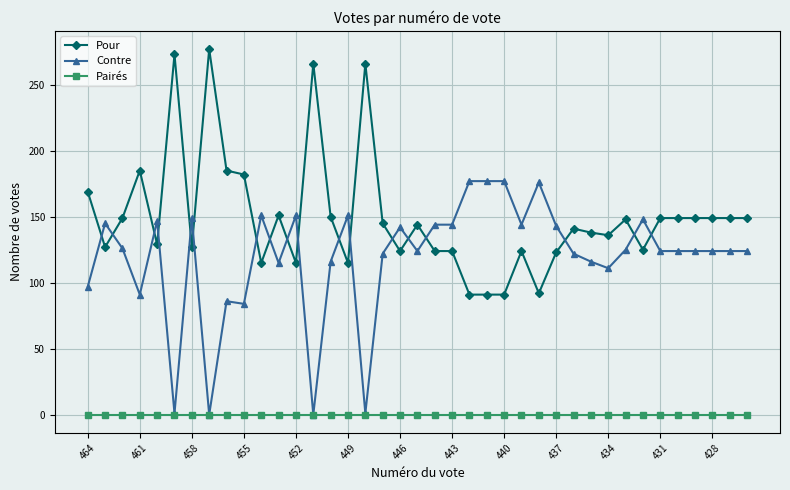

List the series in order of their peak value, highest first.

Pour, Contre, Pairés